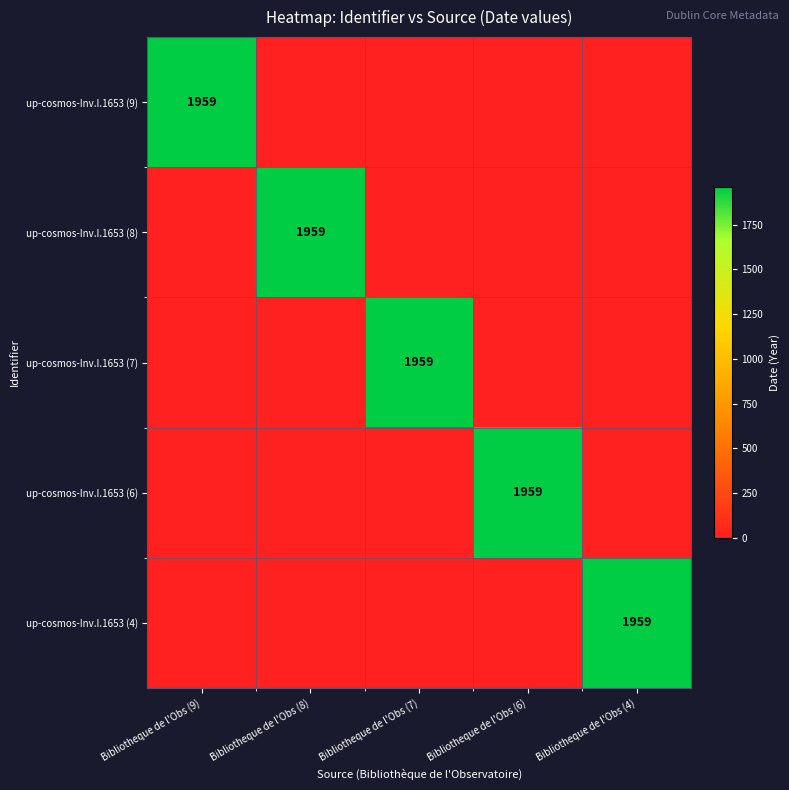

Is it true that up-cosmos-Inv.I.1653 (6) equals 3212 at Bibliotheque de l'Obs (6)?

False